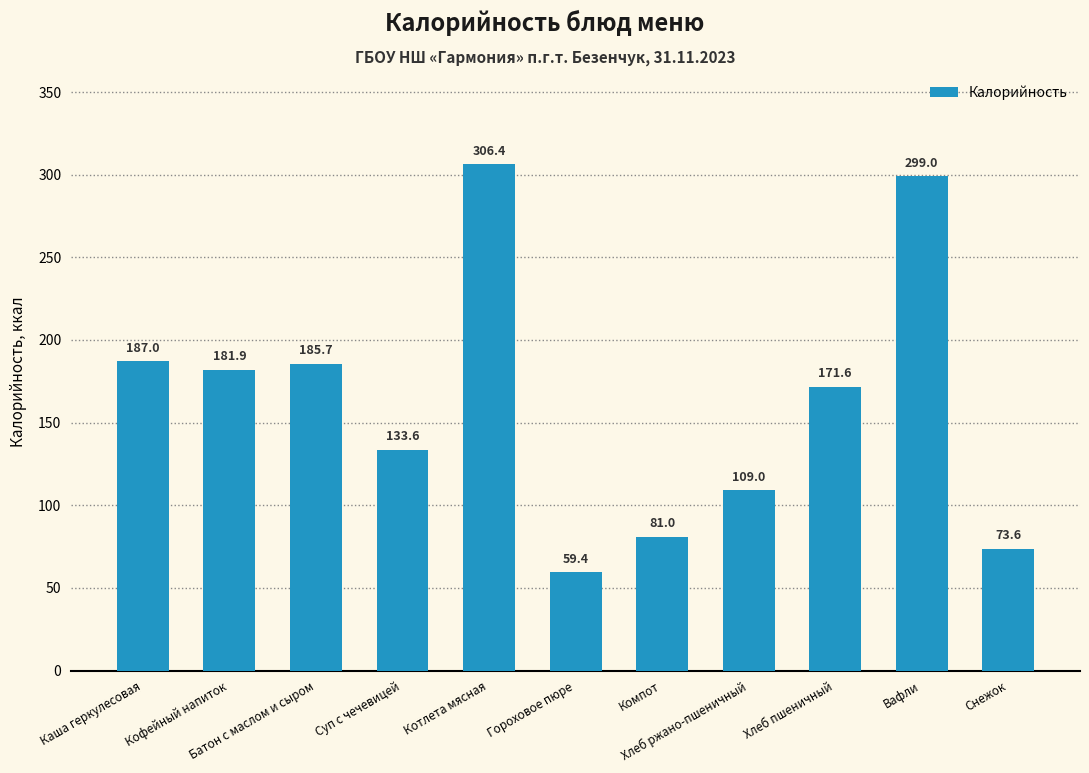

Approximately how many times larger is the value at Хлеб пшеничный compared to Кофейный напиток?

0.9